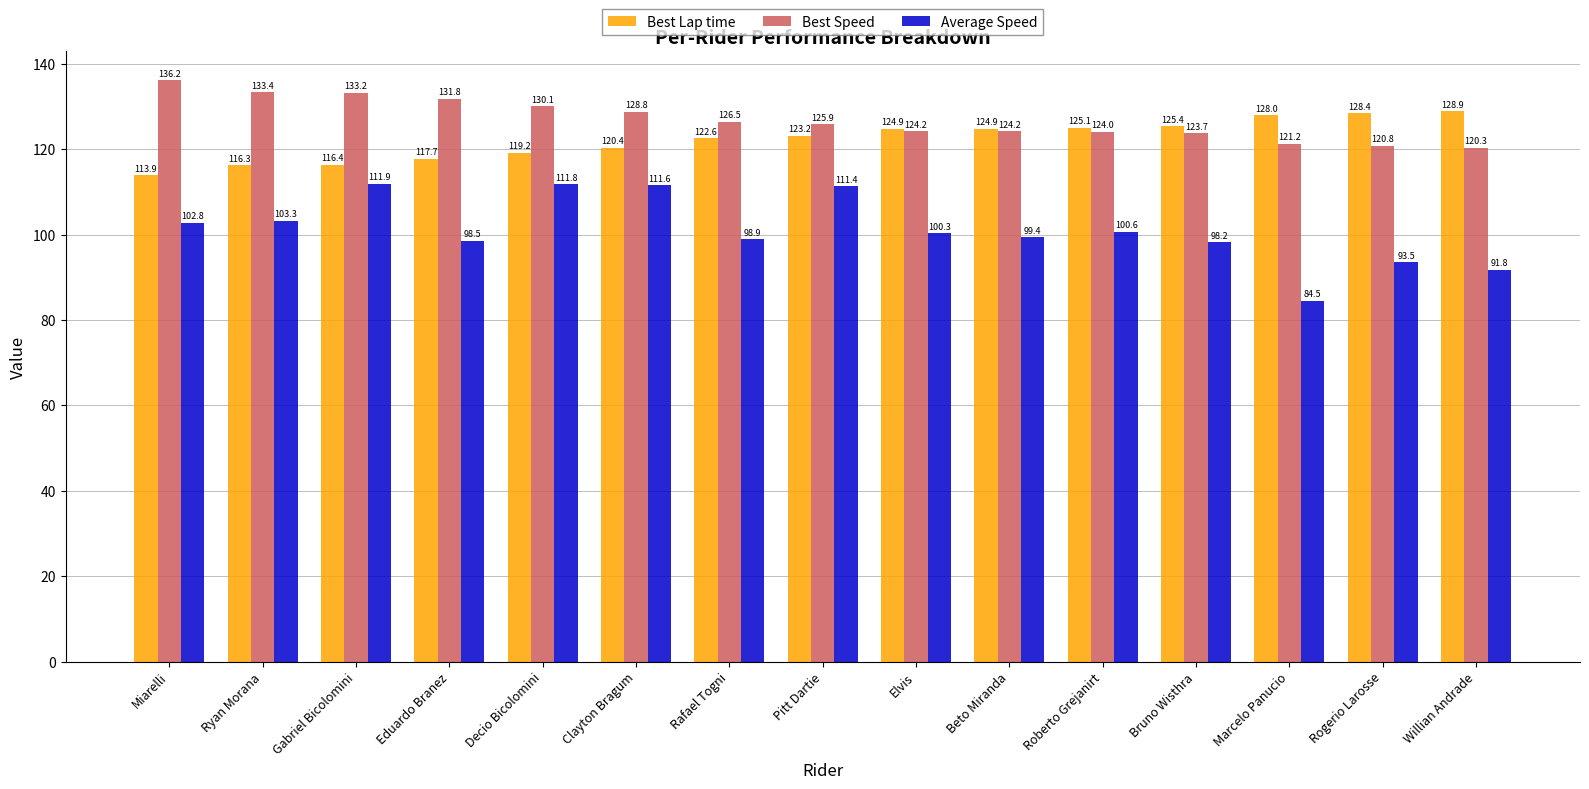

What is the difference between the Average Speed values at Marcelo Panucio and Willian Andrade?

7.3